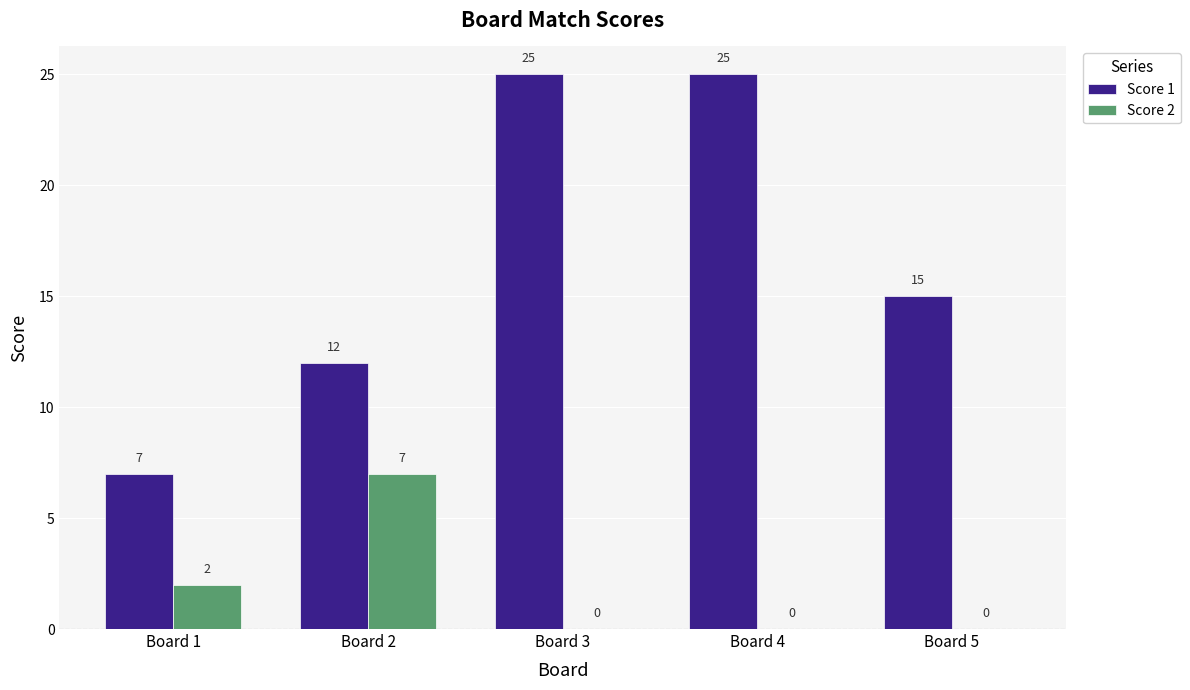

Which series has the largest total across all categories?

Score 1